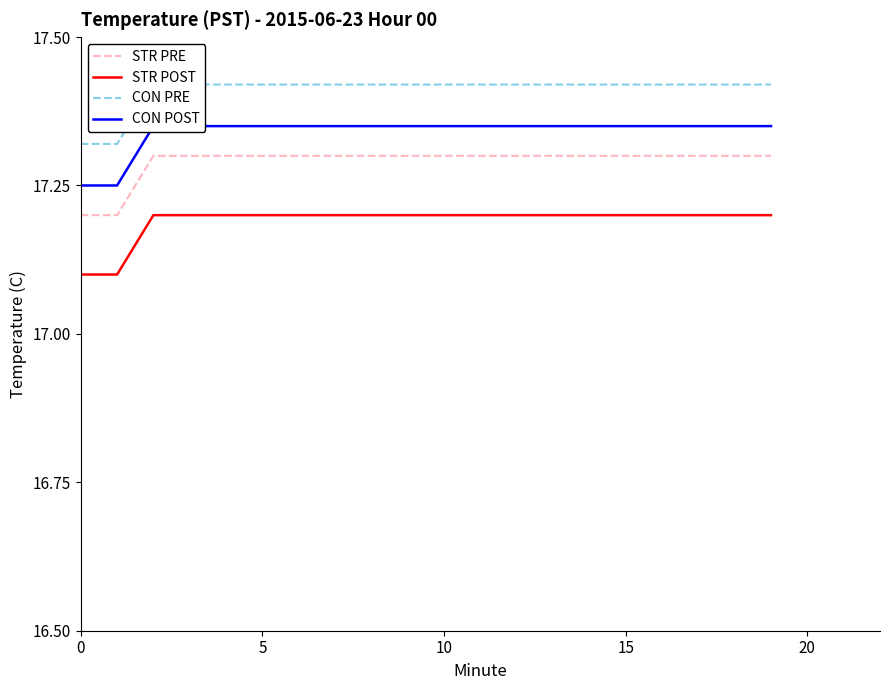

What is the sum of the CON POST values at 8 and 9?

34.7